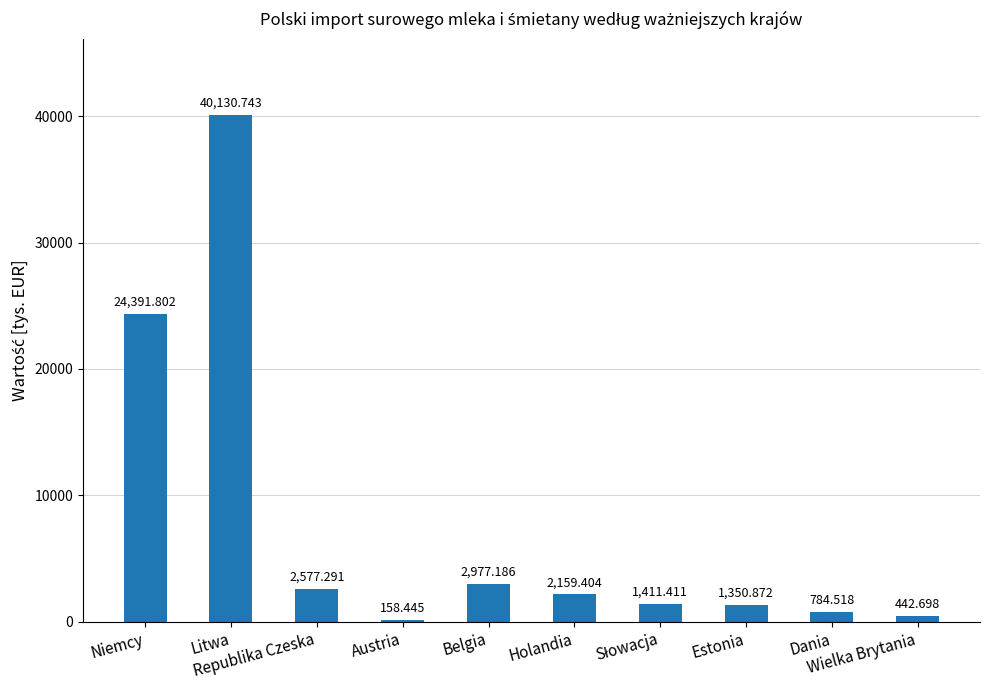

List the labels in order of value, largest first.

Litwa, Niemcy, Belgia, Republika Czeska, Holandia, Słowacja, Estonia, Dania, Wielka Brytania, Austria